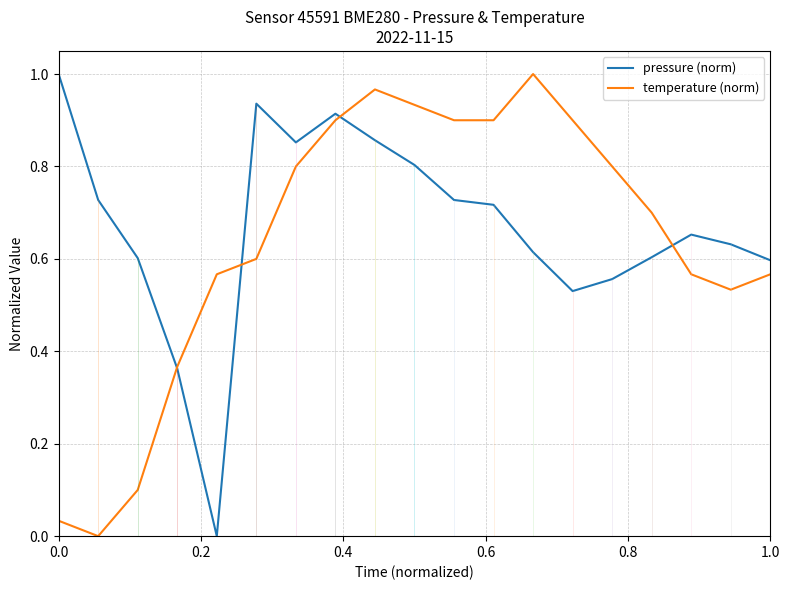

How many distinct data groups are displayed?

2